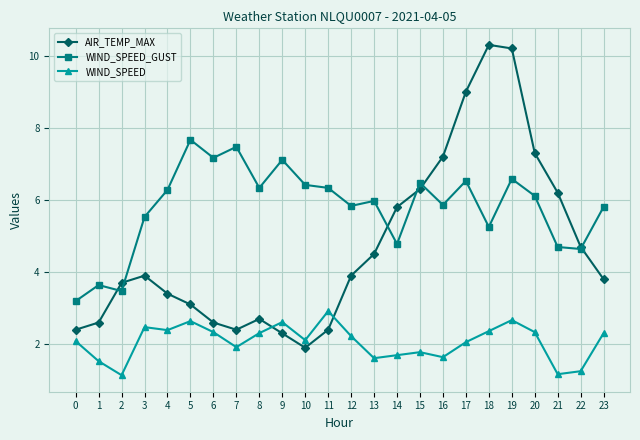

At how many categories does at least one series exceed 5?

20